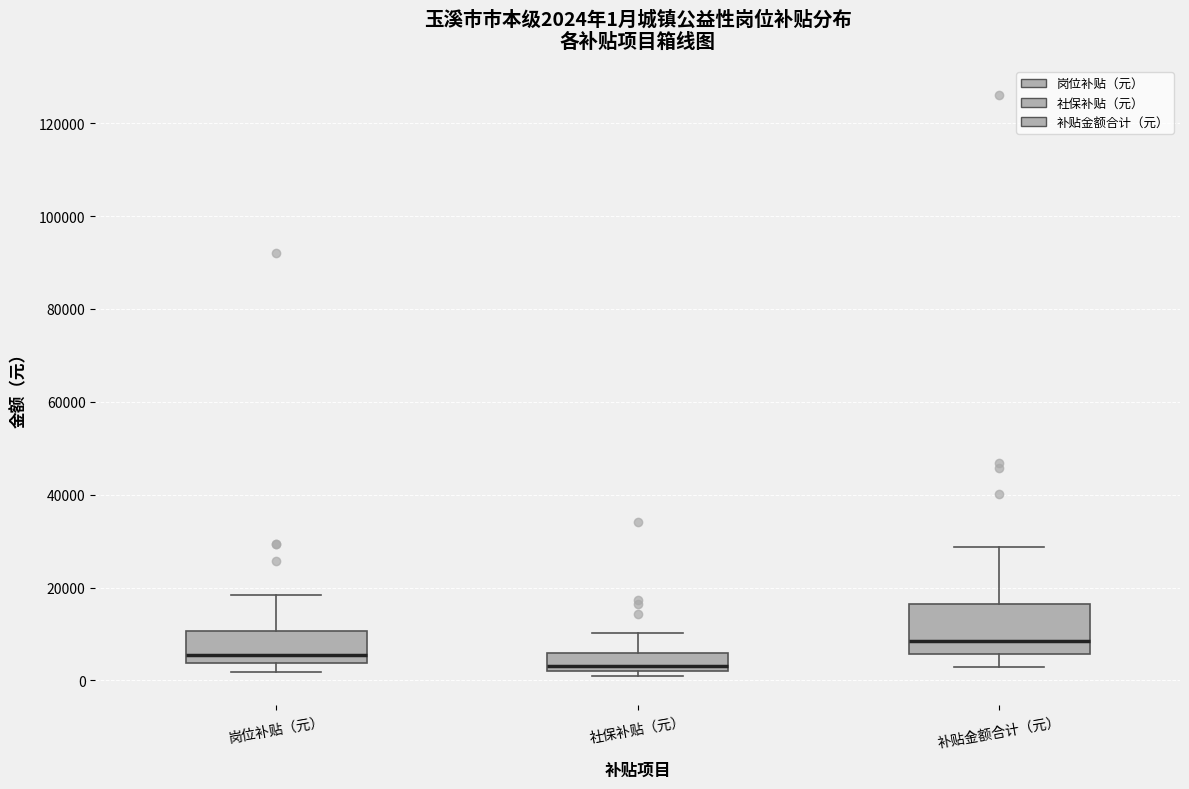

Which box's median line is the lowest?

社保补贴（元）